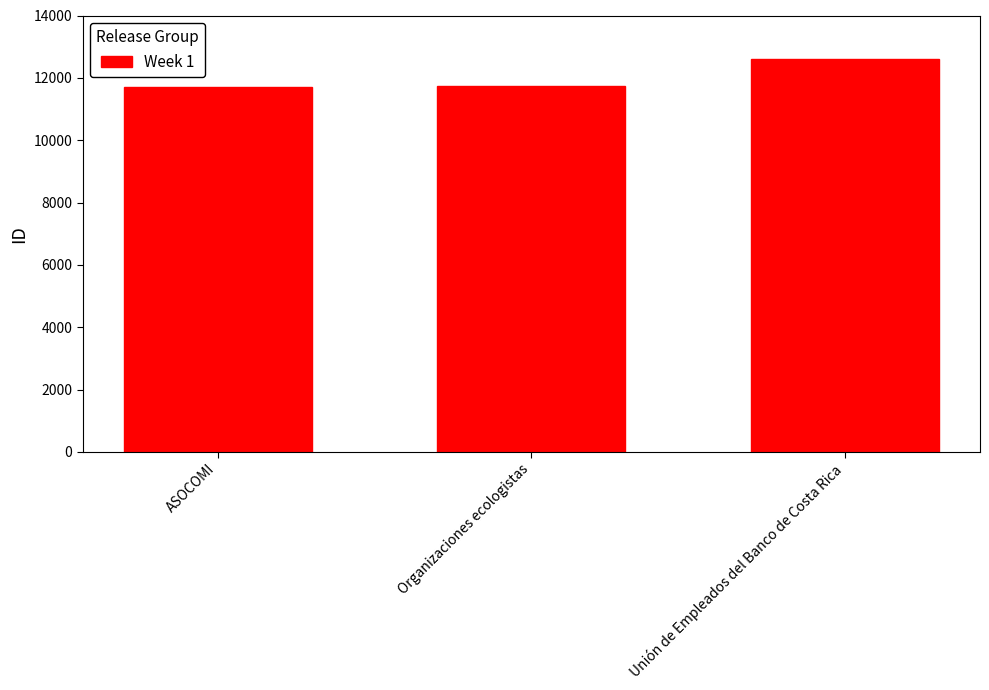

Are the bars horizontal?

No